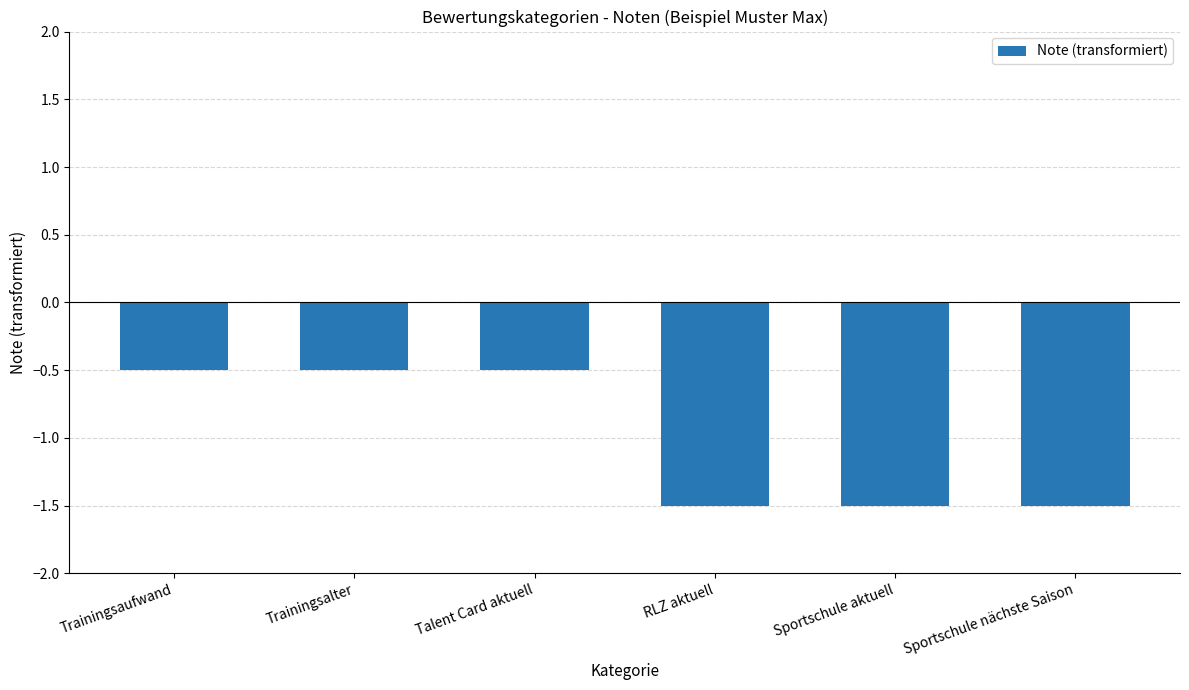

What is the sum of all values?

-6.0